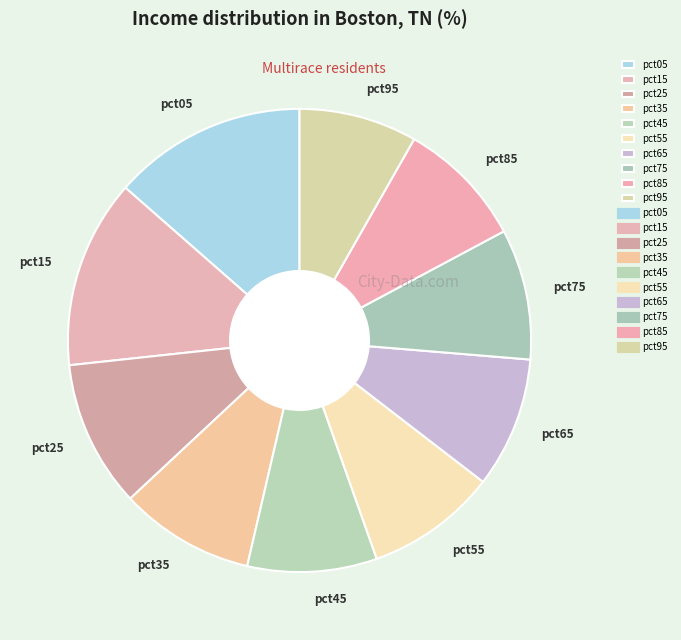

Is the sum of pct85 and pct25 greater than half?

No